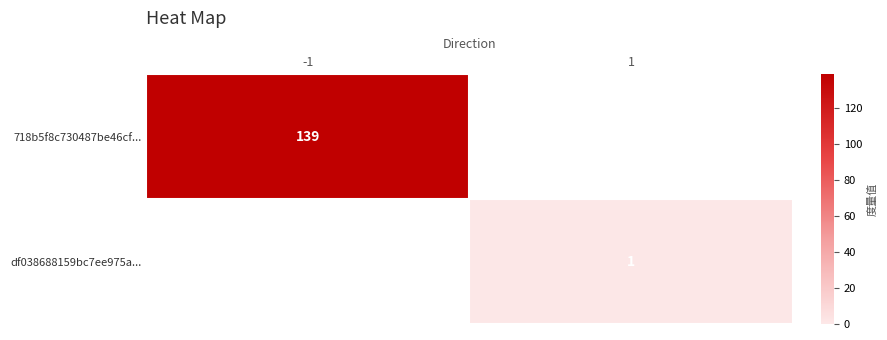

True or false: 718b5f8c730487be46cf... has a value of 139 at -1.

True